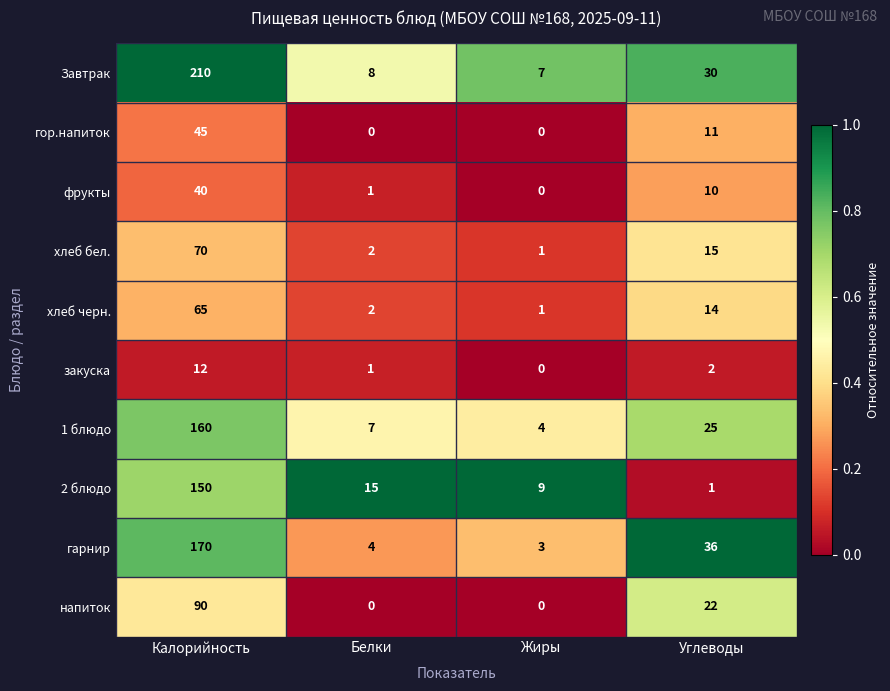

What is the difference between the highest and lowest values at Калорийность?

198